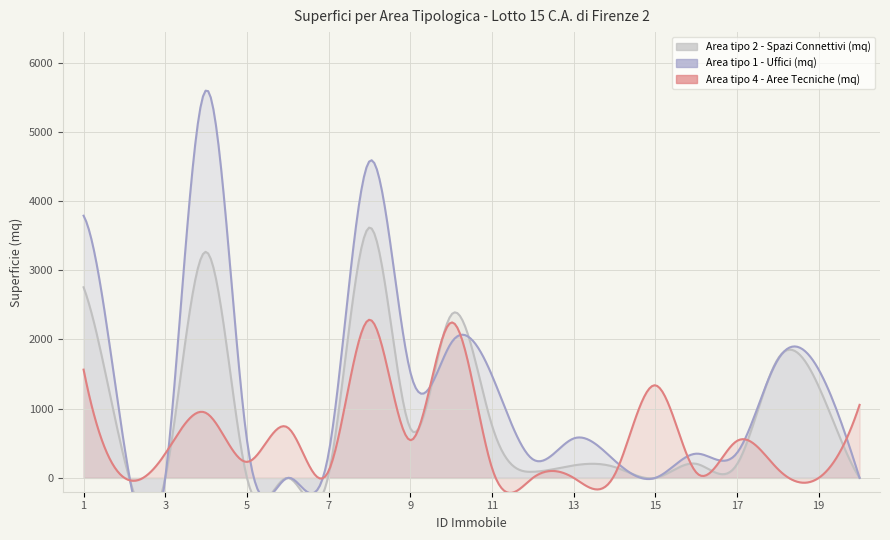

Reading left to right, list all the values displayed in this chart.

Area tipo 2 - Spazi Connettivi (mq): 2754.0	263.0	0.0	3266.0	0.0	0.0	50.0	3618.2	715.0	2355.0	757.0	88.0	180.3	157.5	0.0	203.5	198.0	1721.0	1319.0	0.0
Area tipo 1 - Uffici (mq): 3788.0	452.0	0.0	5601.0	546.0	0.0	355.0	4576.9	1528.0	1950.0	1479.0	268.0	570.0	251.5	0.0	349.8	362.0	1709.0	1563.0	0.0
Area tipo 4 - Aree Tecniche (mq): 1564.0	0.0	351.0	938.0	231.0	727.0	100.0	2285.4	545.0	2245.0	142.0	0.0	0.0	43.4	1338.0	78.5	535.0	127.0	0.0	1055.0